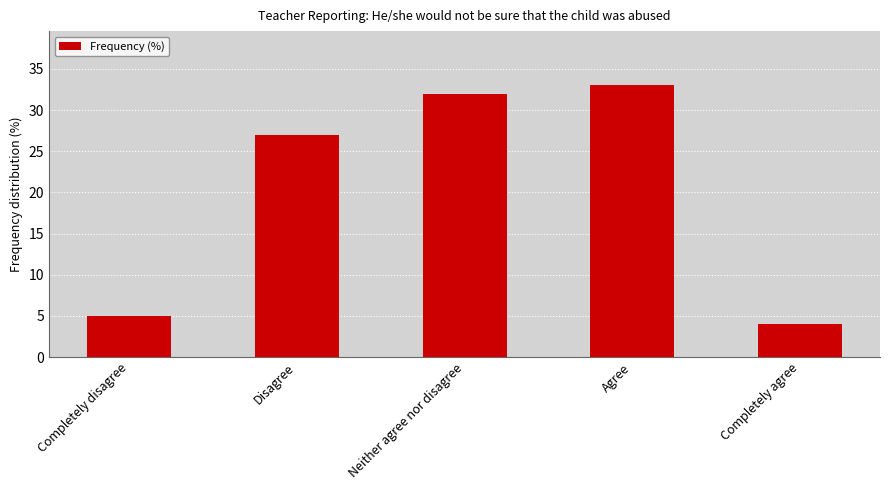

Approximately how many times larger is the value at Completely disagree compared to Disagree?

0.2